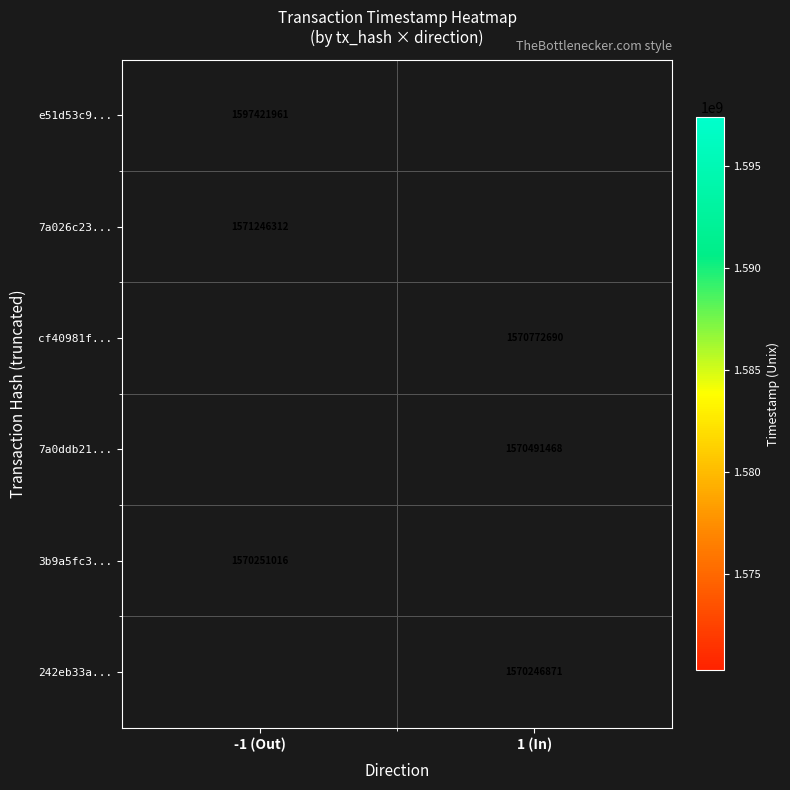

At how many categories does at least one series exceed 1591172346?

1